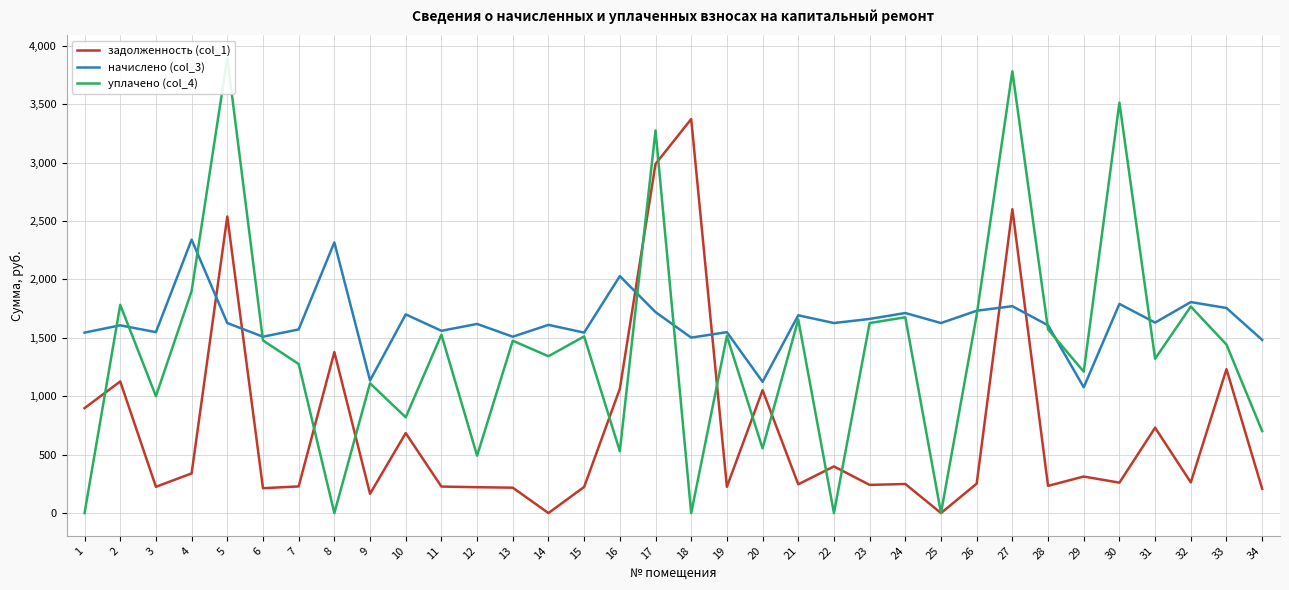

How many data points in начислено (col_3) are above 1626?

17